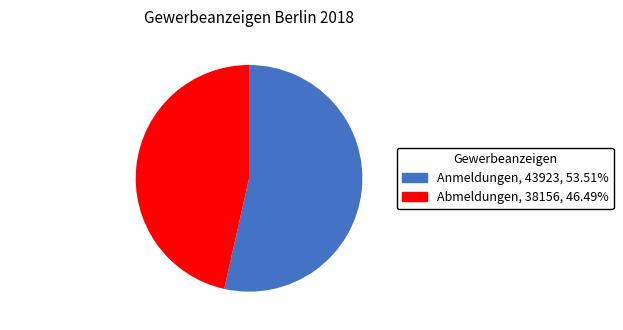

Rank the categories by value from lowest to highest.

Abmeldungen, Anmeldungen